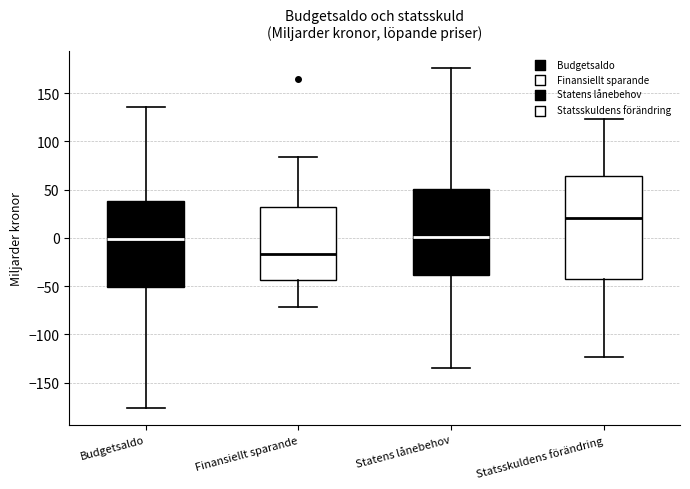

Which box is the tallest, from its lower edge to its upper edge?

Statsskuldens förändring